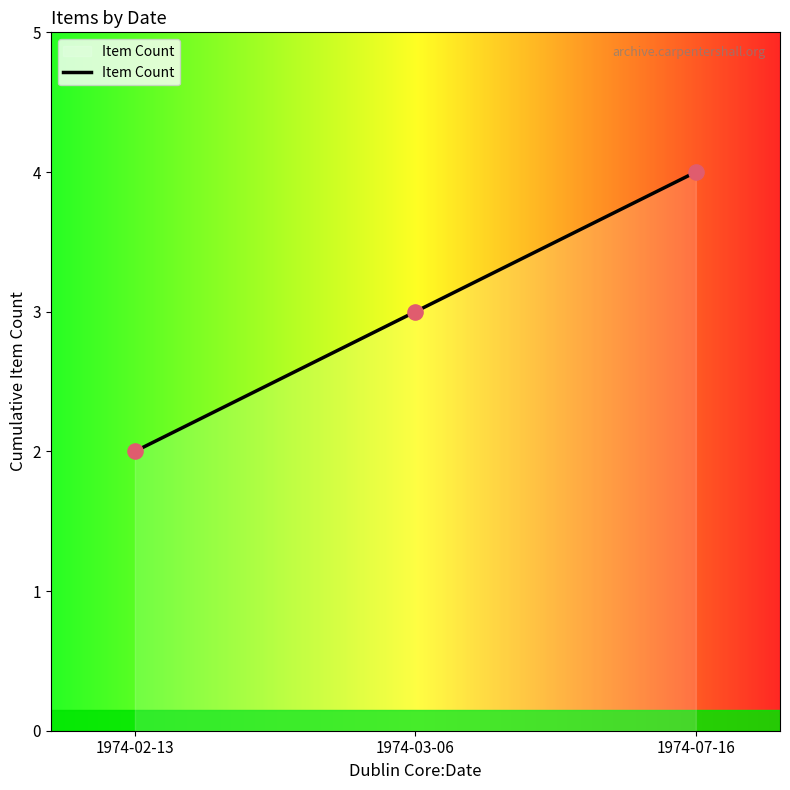

What is the ratio of the value at 1974-02-13 to the value at 1974-07-16?

0.5